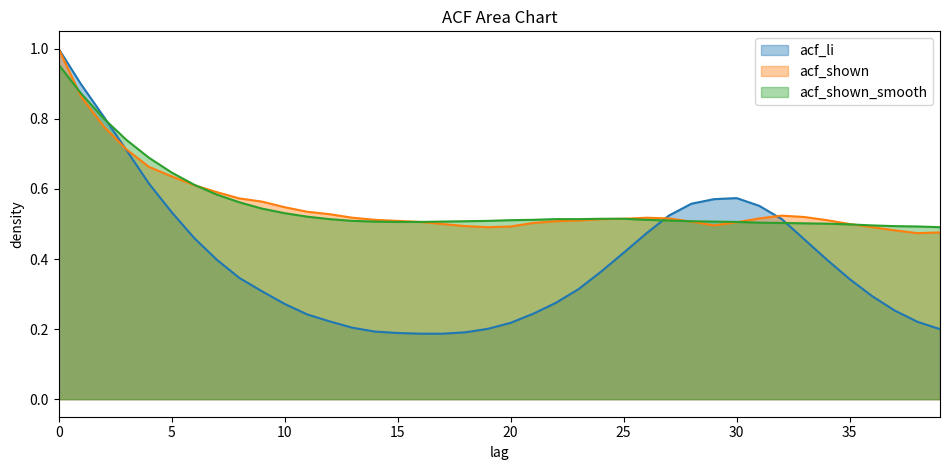

What is the approximate value of acf_li at 7?

0.4